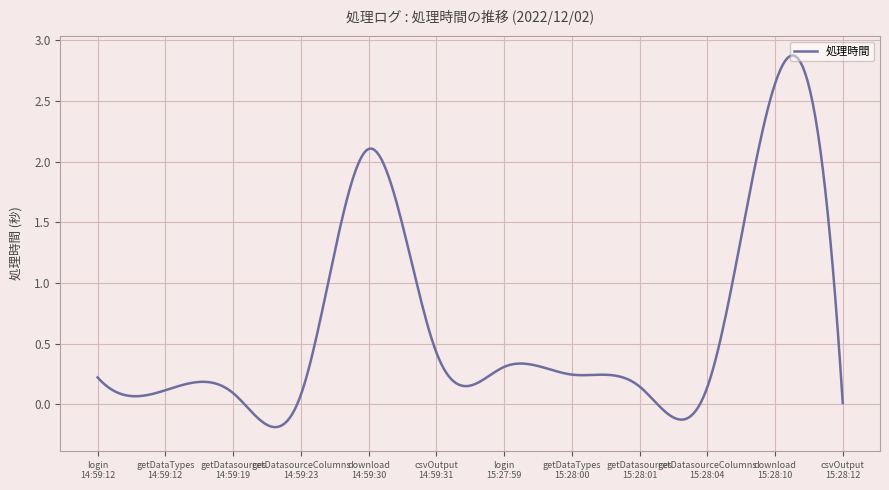

What is the difference between the maximum and minimum values?

3.1